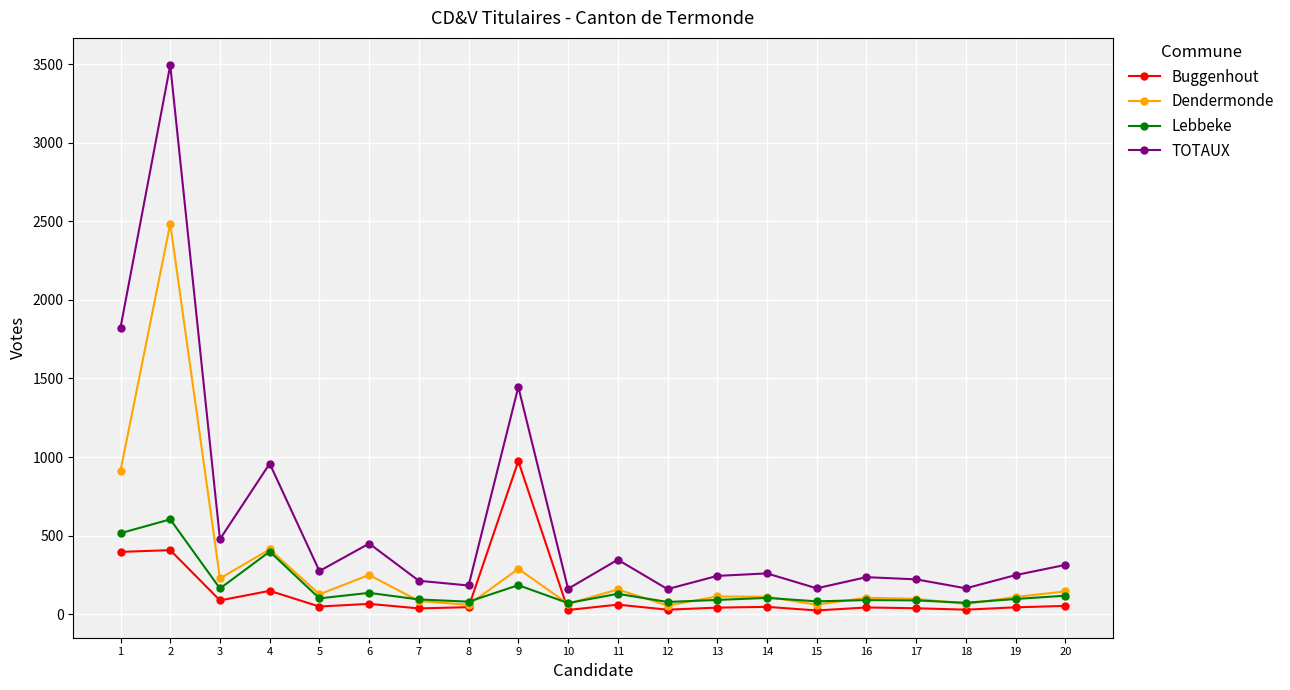

Which series ends up on top after the final intersection of Buggenhout and Dendermonde?

Dendermonde